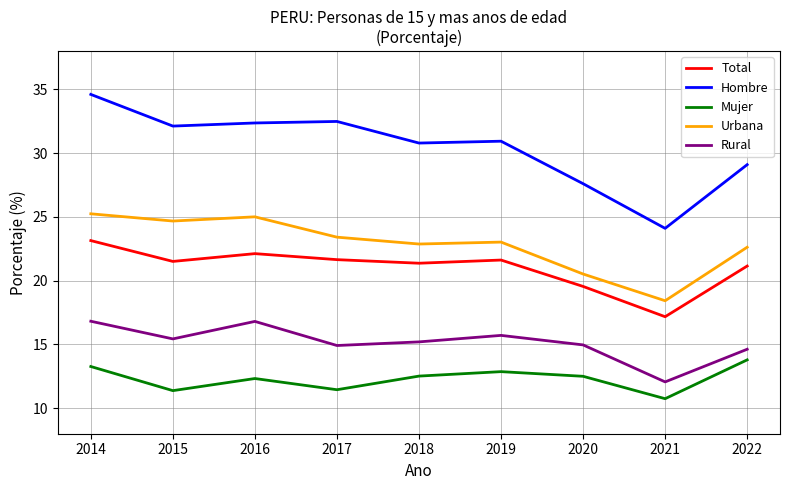

What is the difference between the Mujer values at 2020 and 2014?

0.8